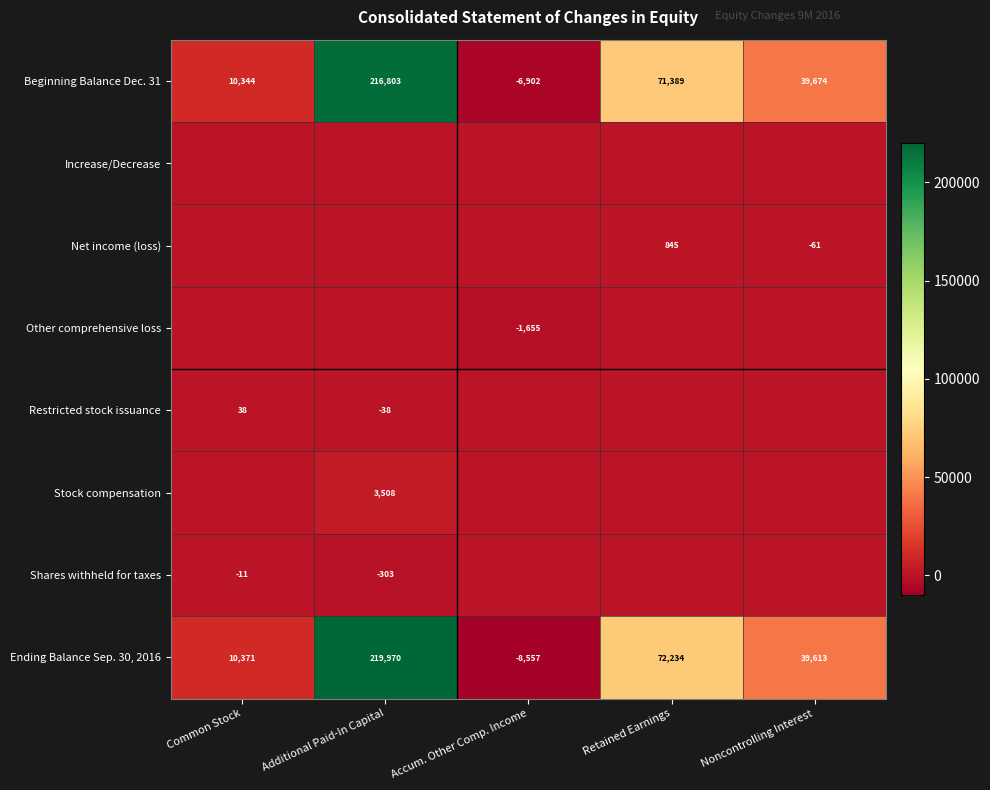

Is it true that Beginning Balance Dec. 31 equals 94973 at Retained Earnings?

False